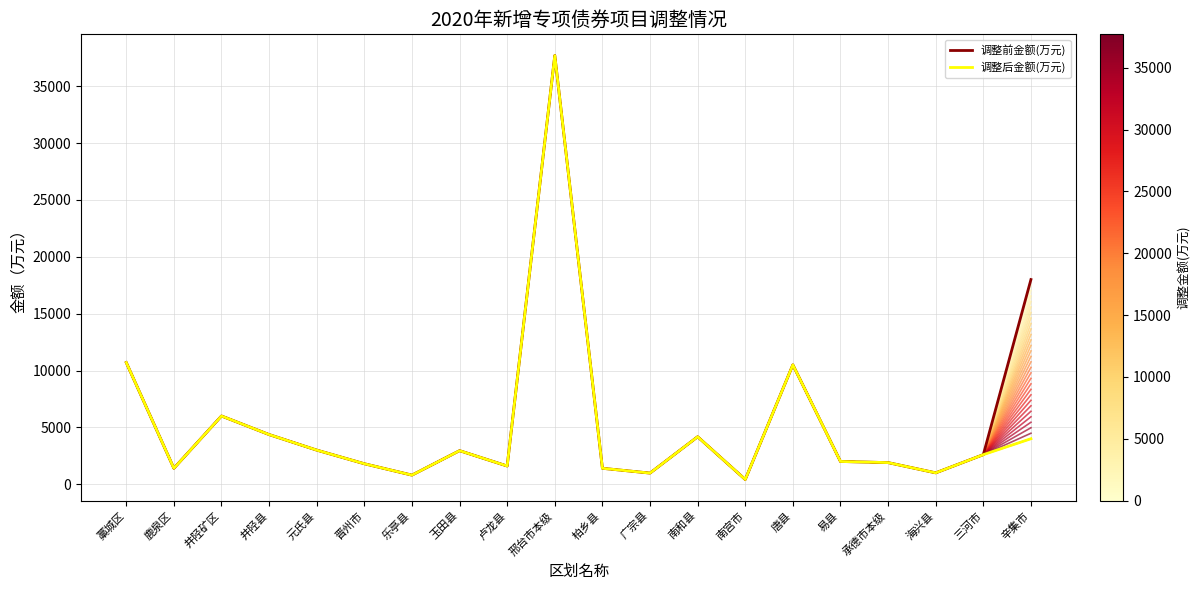

Between 玉田县 and 南宫市, which is larger?

玉田县